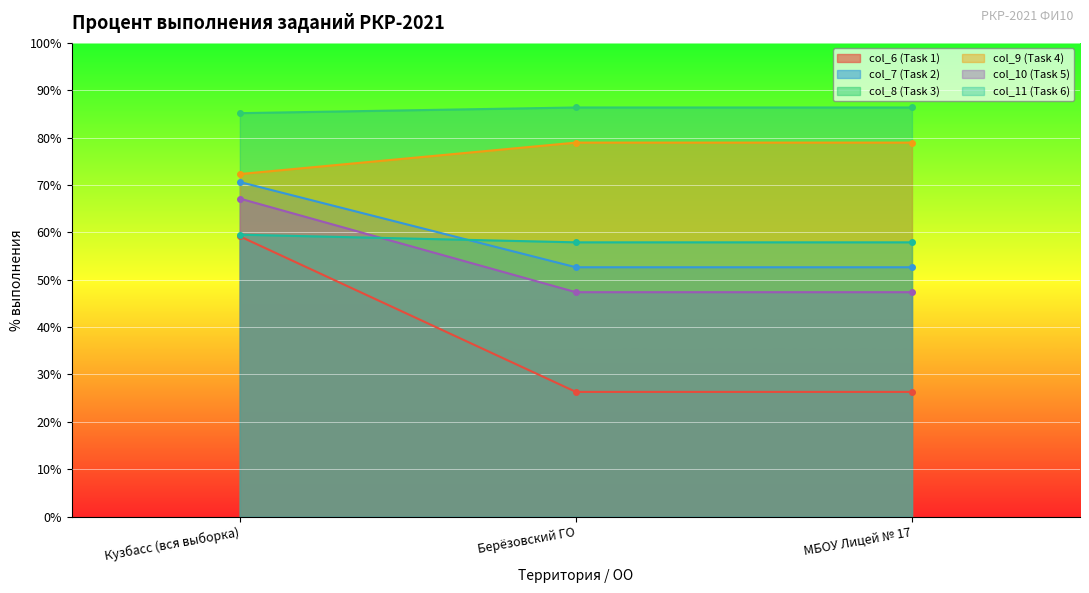

The value of col_11 (Task 6) at Берёзовский ГО is 66.2. True or false?

False